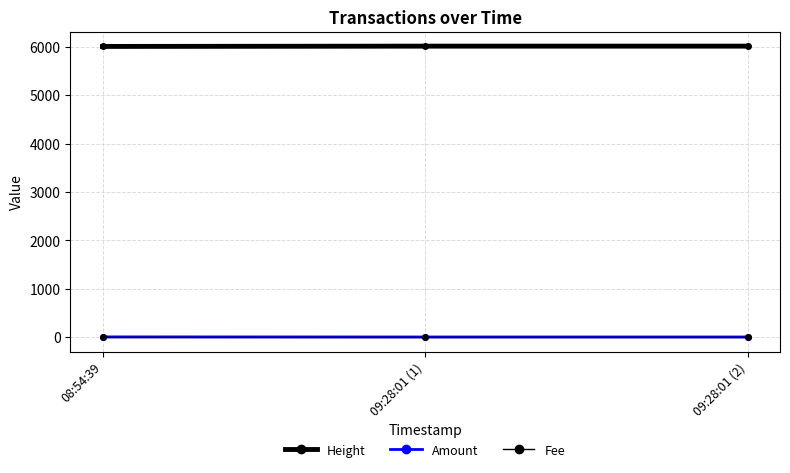

How many lines are shown in the chart?

3